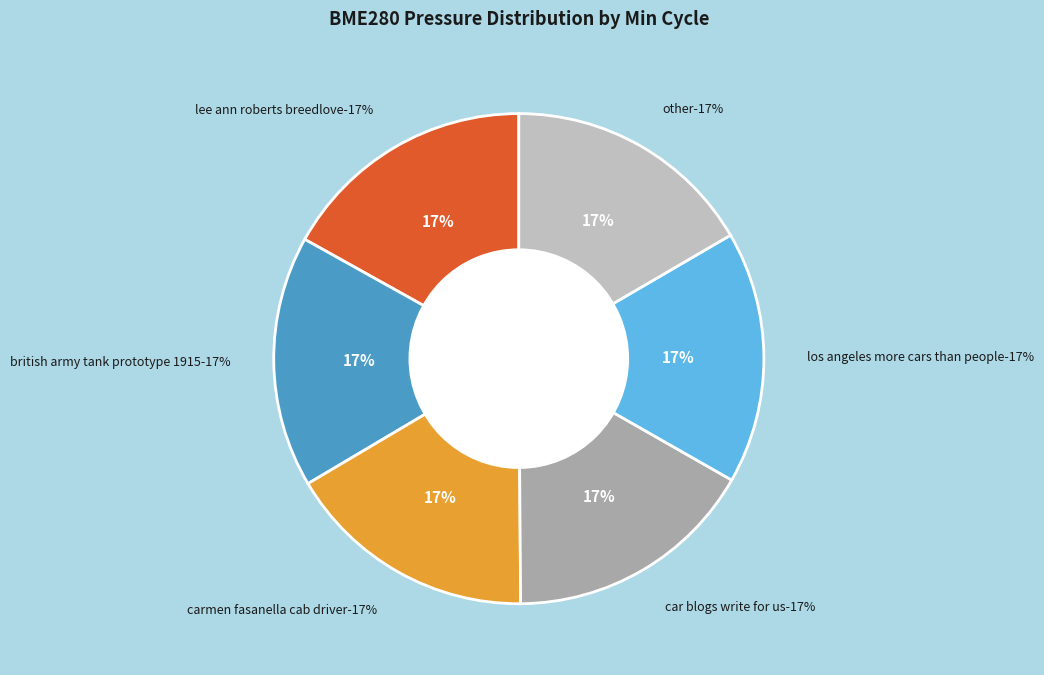

True or false: 27 accounts for 17% of the total.

True